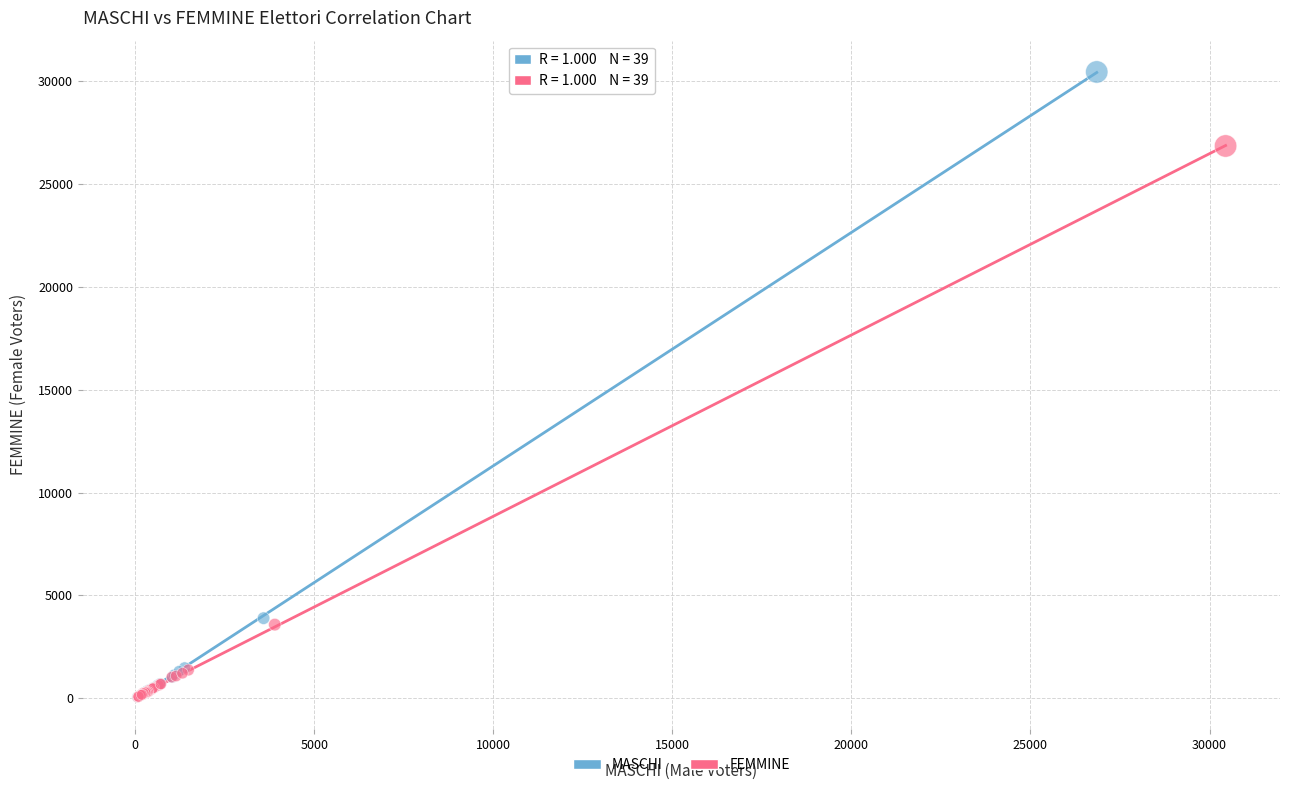

Which series has the widest spread of Y values?

MASCHI